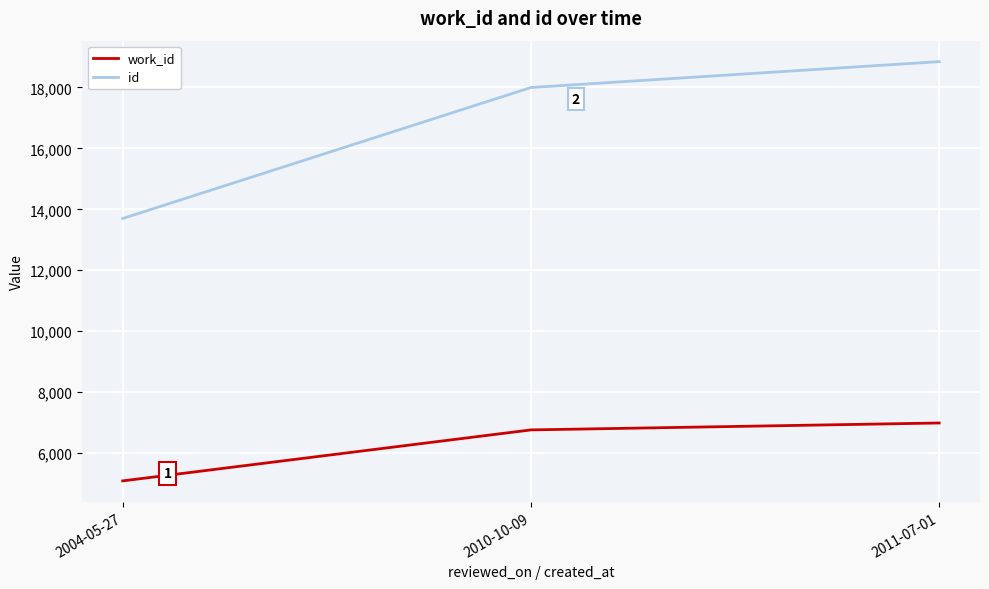

Between 2004-05-27 and 2011-07-01, which series saw the biggest shift?

id